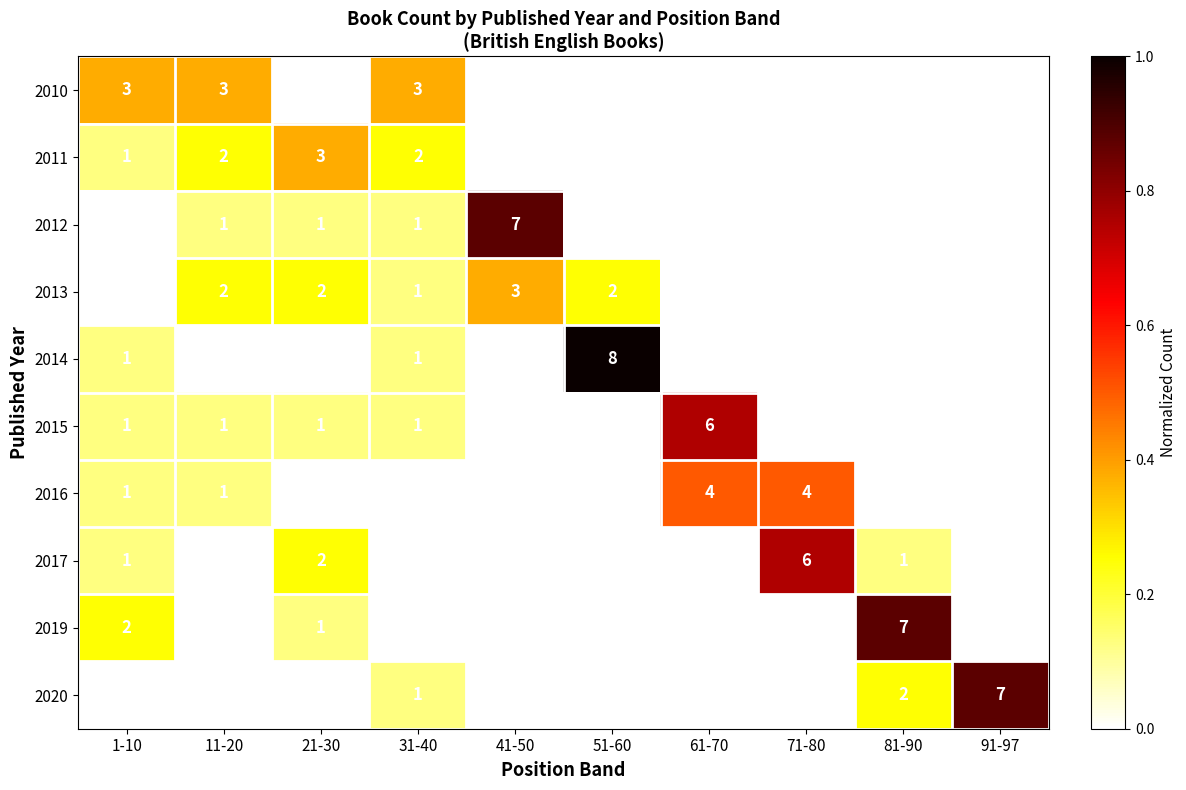

Which series has the largest range (max minus min)?

2014